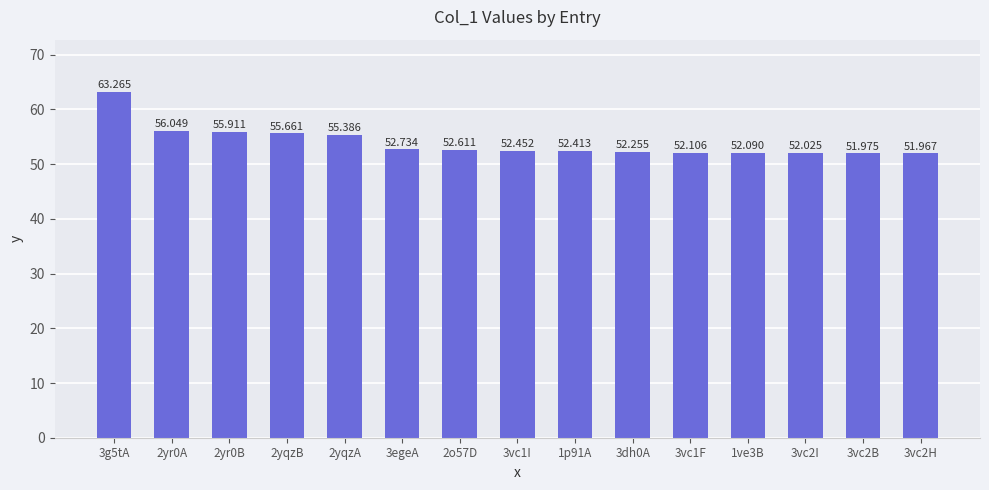

List the labels in order of value, largest first.

3g5tA, 2yr0A, 2yr0B, 2yqzB, 2yqzA, 3egeA, 2o57D, 3vc1I, 1p91A, 3dh0A, 3vc1F, 1ve3B, 3vc2I, 3vc2B, 3vc2H